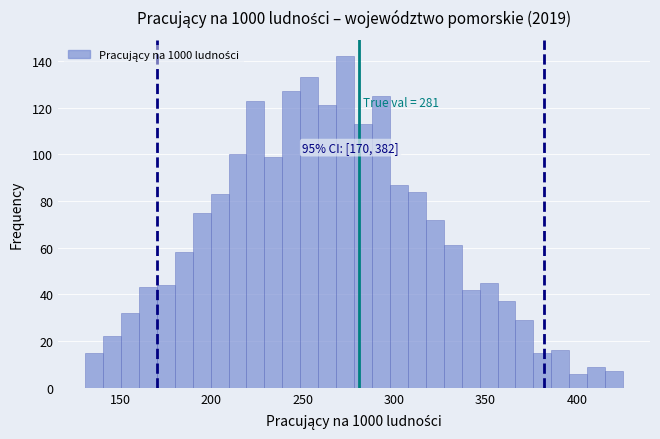

Read against the x-axis, roughly where is the centre of the tallest bar?

275